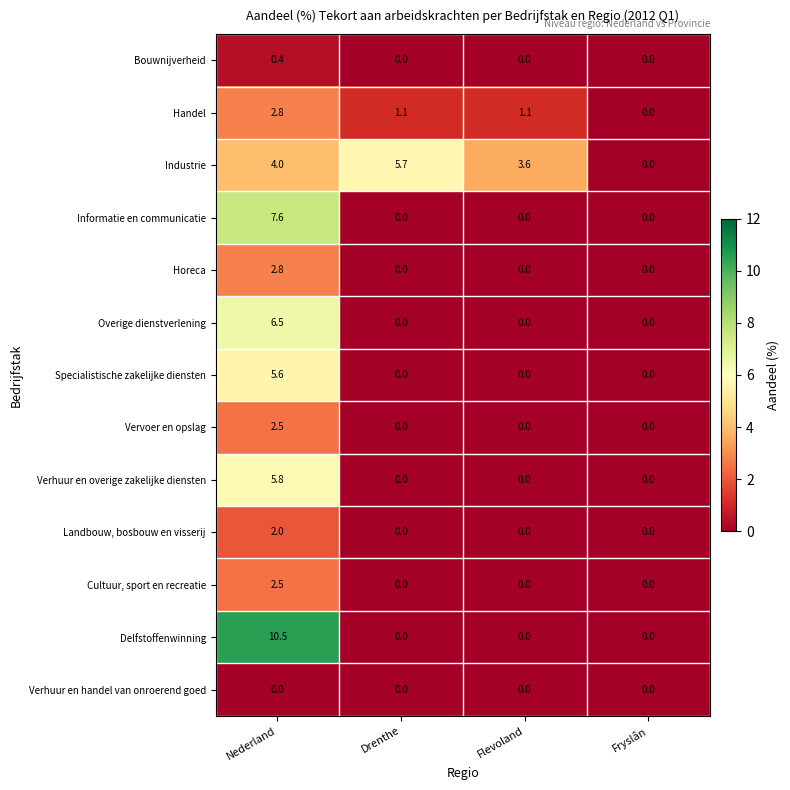

How many data points in Vervoer en opslag are above 0?

1